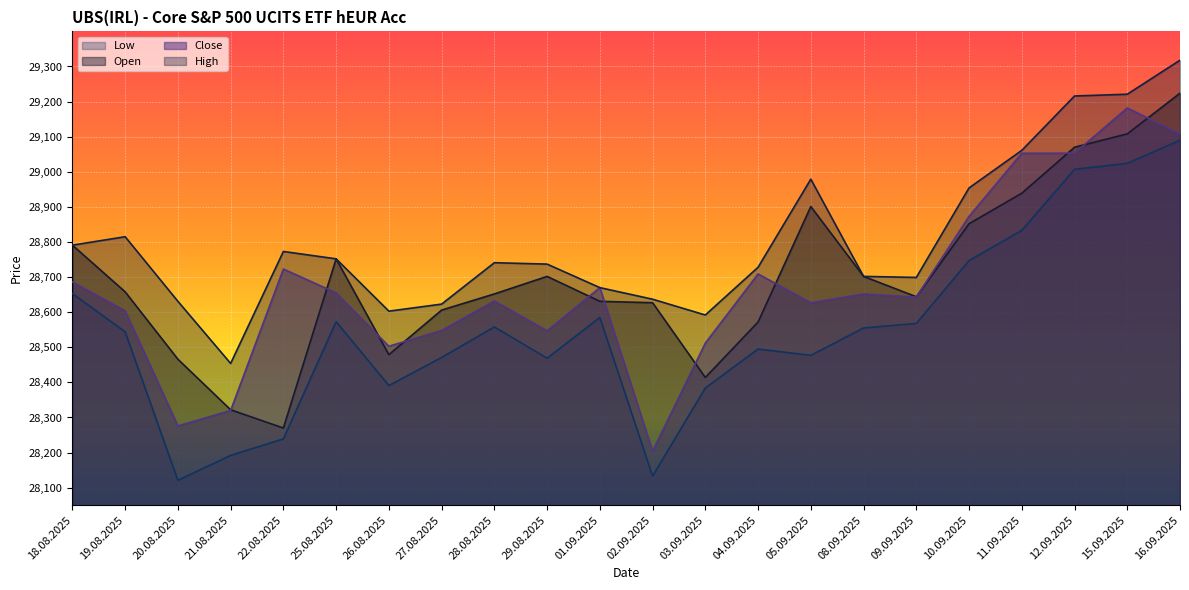

At how many categories does at least one series exceed 28385?

22